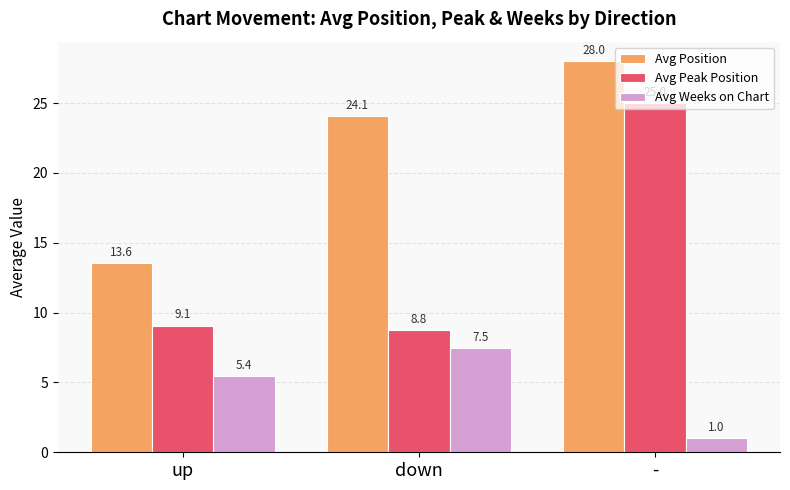

What is the sum of all Avg Peak Position values?

42.8